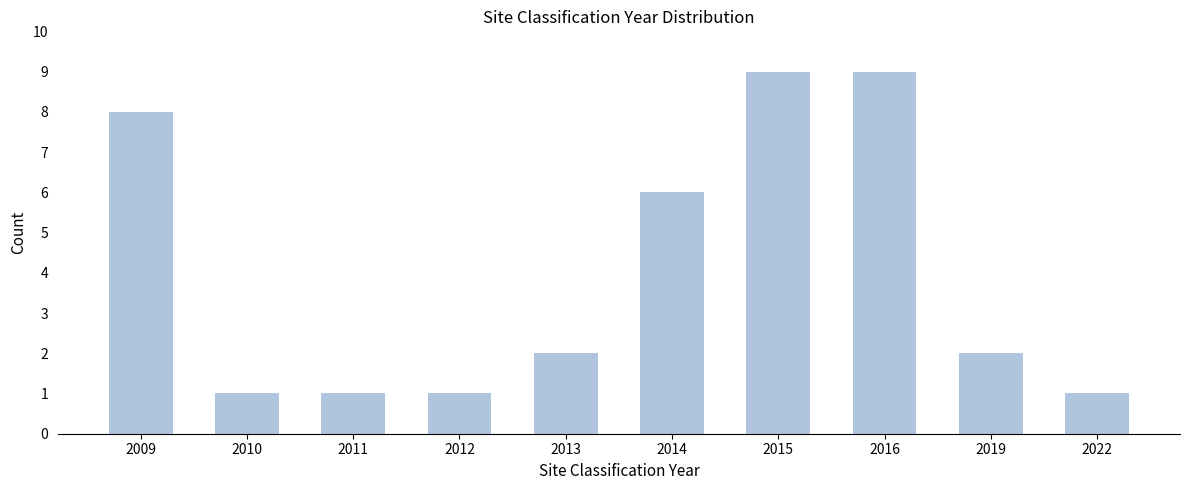

Reading right to left, what are all the values shown in this chart?

1	2	9	9	6	2	1	1	1	8